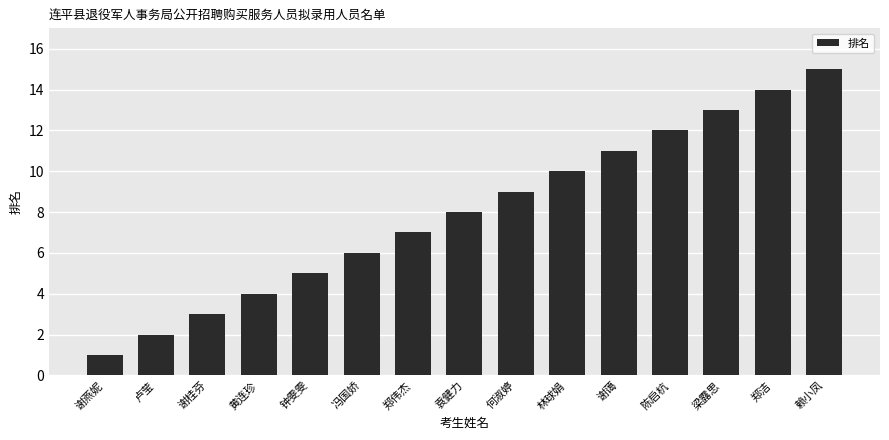

How many distinct data groups are displayed?

1